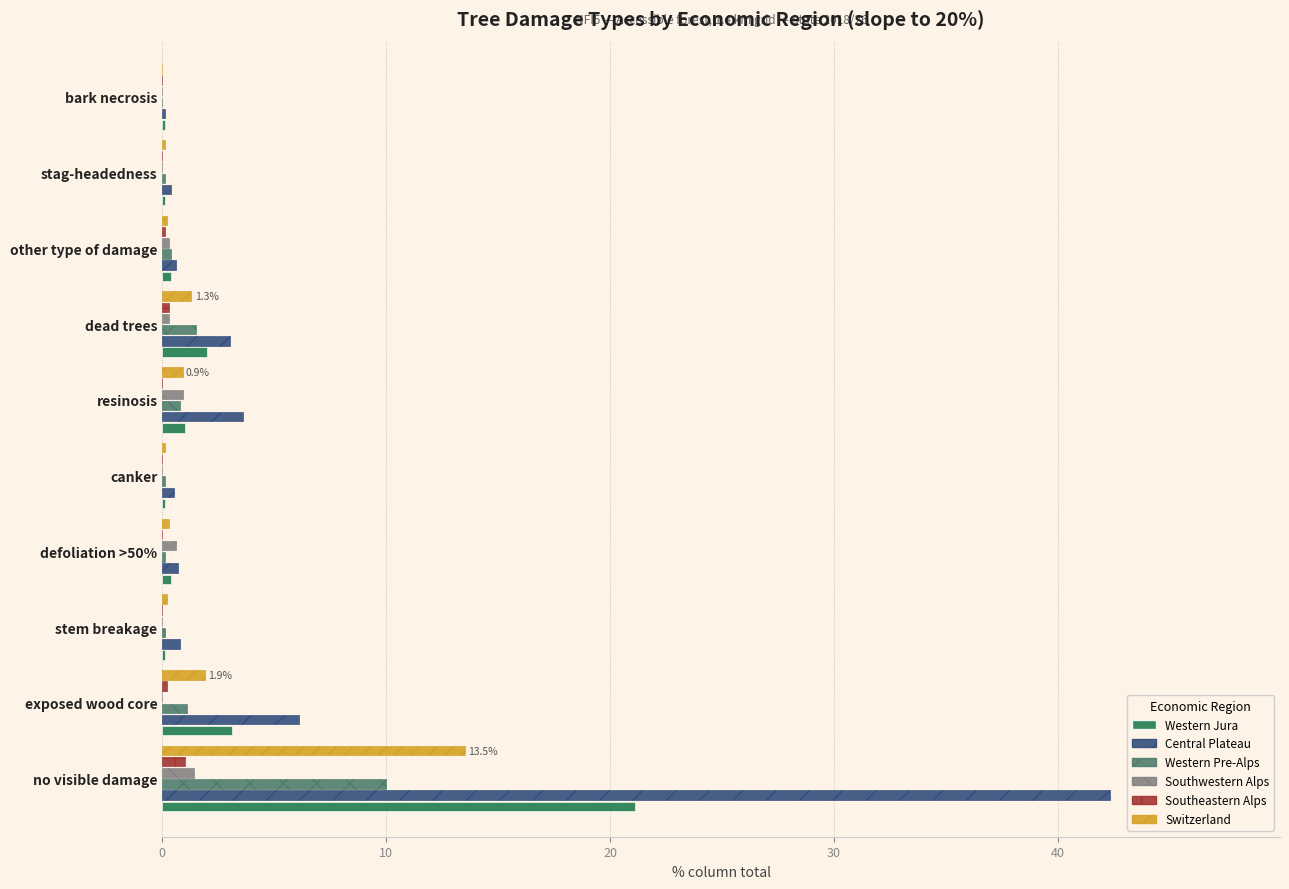

What is the sum of all Southeastern Alps values?

1.6